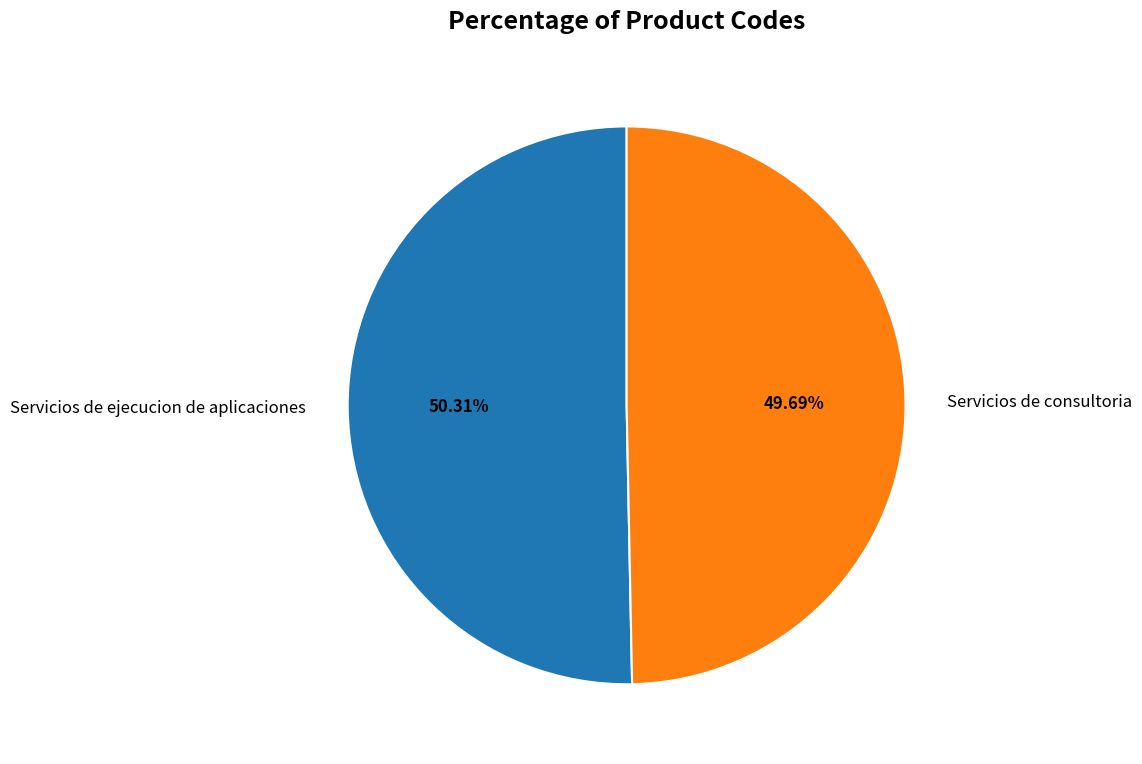

Between Servicios de consultoria and Servicios de ejecucion de aplicaciones, which is larger?

Servicios de ejecucion de aplicaciones